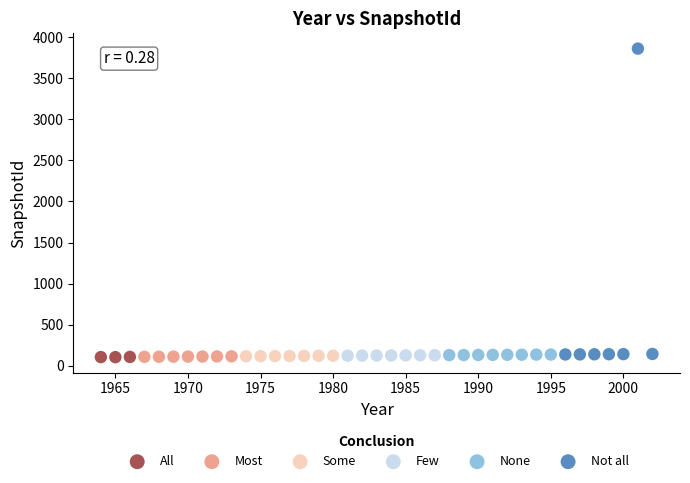

Which series reaches the maximum Y coordinate?

Not all